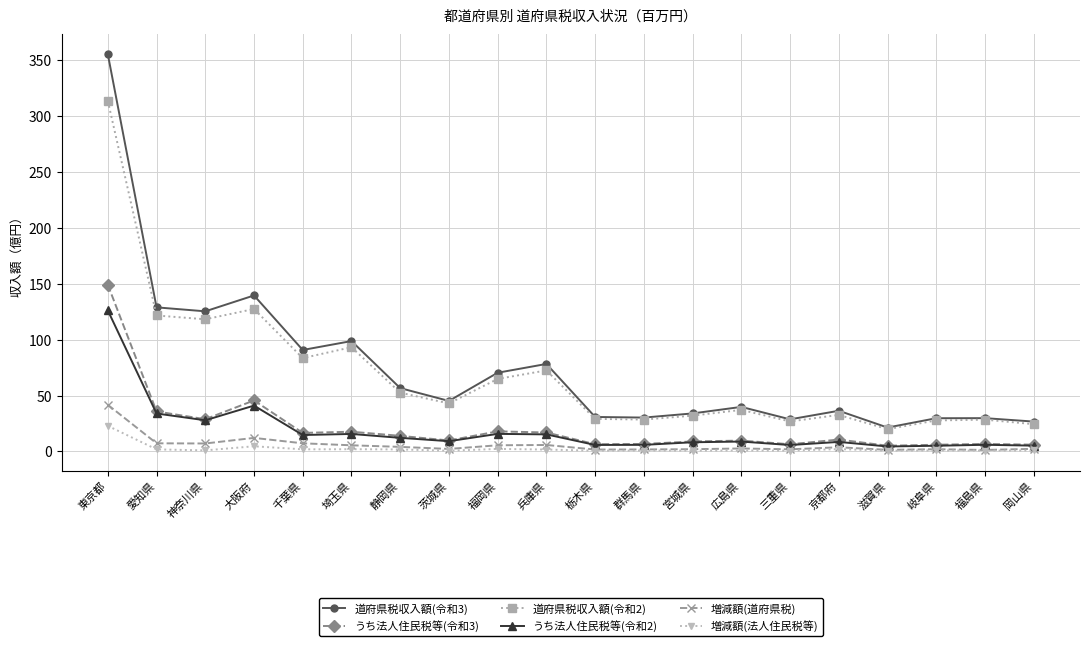

At which category is the sum across all series the highest?

東京都